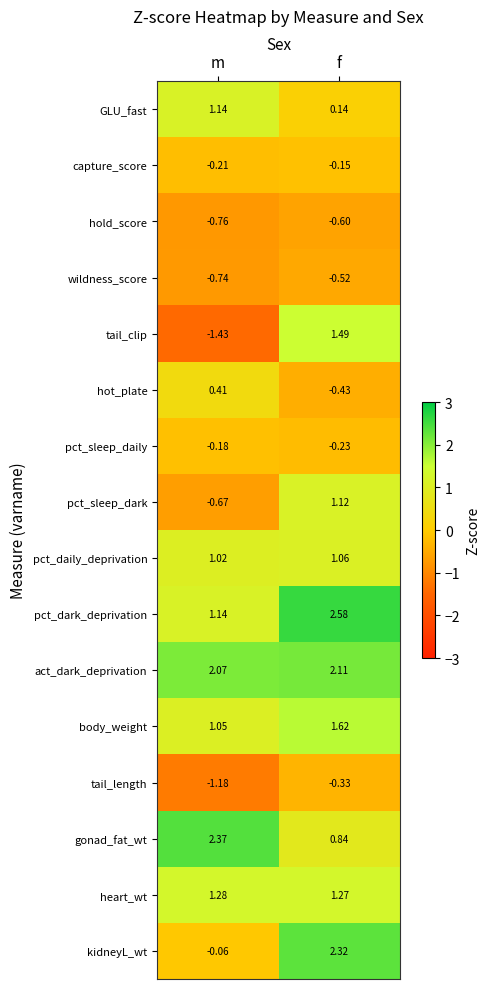

How many data points does each series have?

2